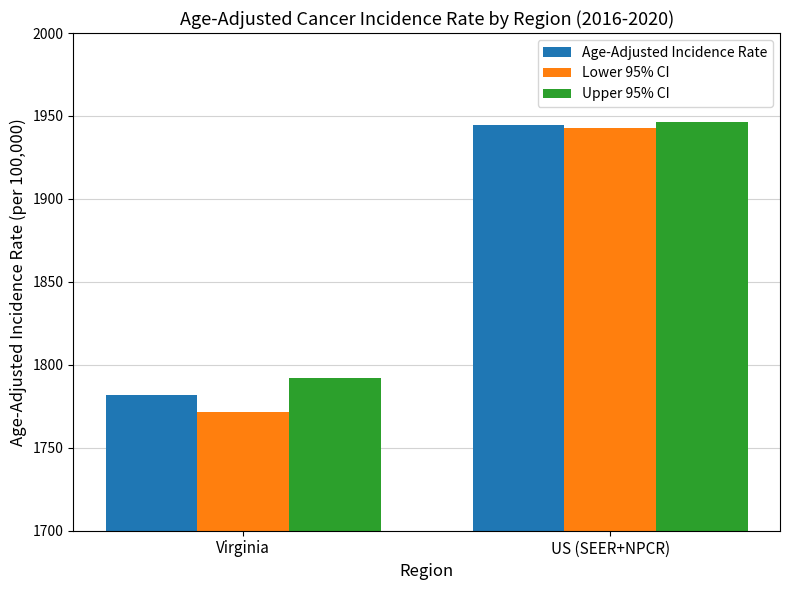

Reading right to left, extract all data points from this chart.

Age-Adjusted Incidence Rate: US (SEER+NPCR)=1944.4	Virginia=1781.8
Lower 95% CI: US (SEER+NPCR)=1942.6	Virginia=1771.4
Upper 95% CI: US (SEER+NPCR)=1946.1	Virginia=1792.3